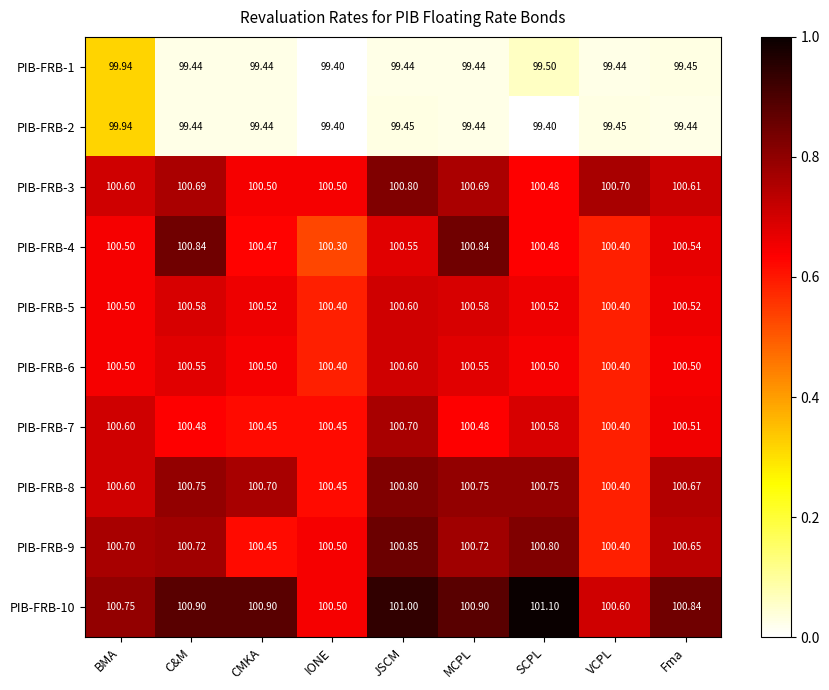

At which category is the sum across all series the highest?

JSCM